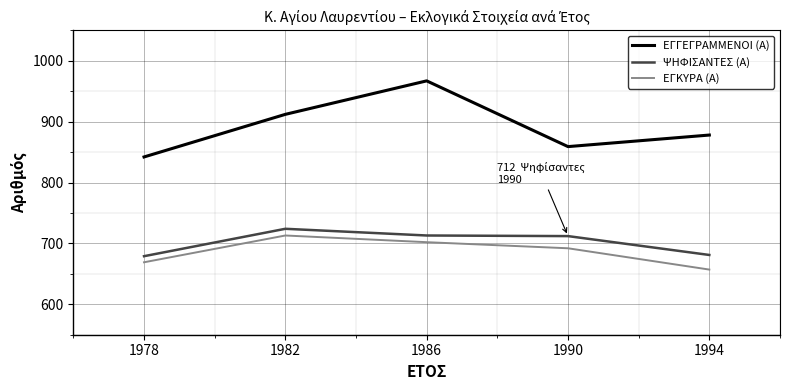

What are all the series names shown in the legend?

ΕΓΓΕΓΡΑΜΜΕΝΟΙ (Α), ΨΗΦΙΣΑΝΤΕΣ (Α), ΕΓΚΥΡΑ (Α)